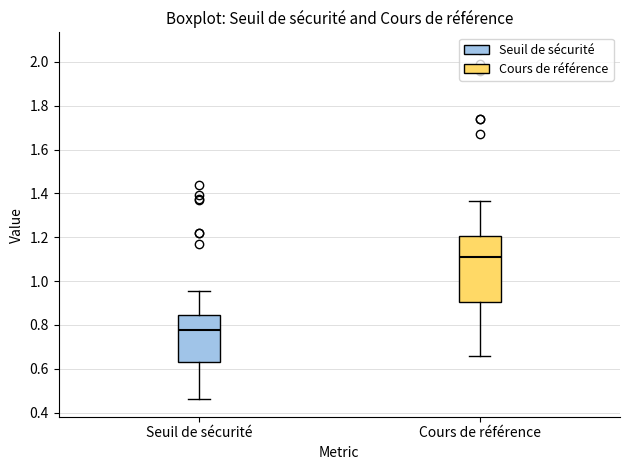

Comparing the boxes themselves (not the whiskers), which one is the tallest?

Cours de référence